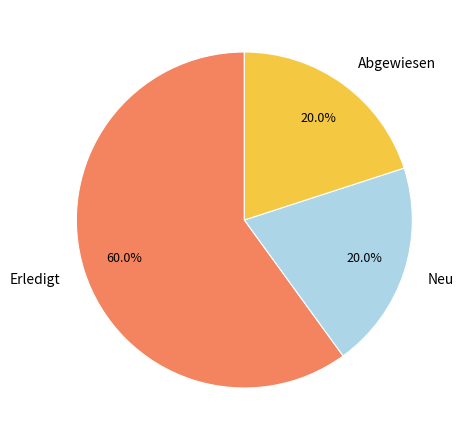

Approximately how many times larger is the value at Abgewiesen compared to Neu?

1.0